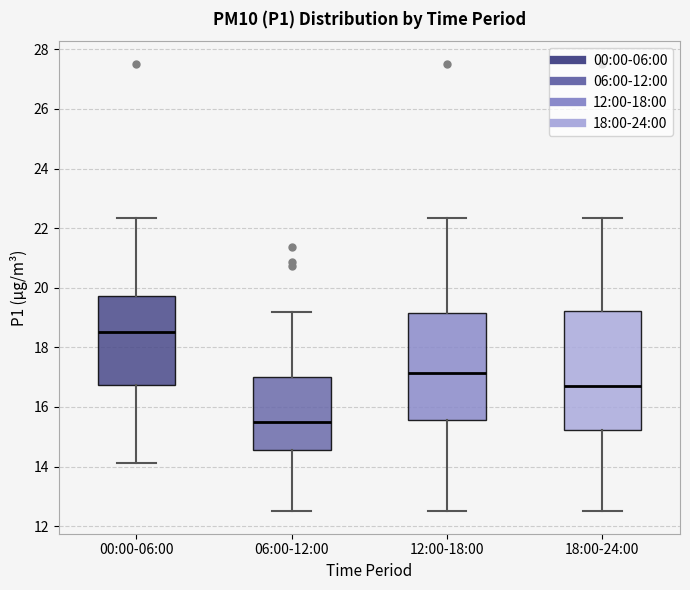

Which box has the lowest median line?

06:00-12:00